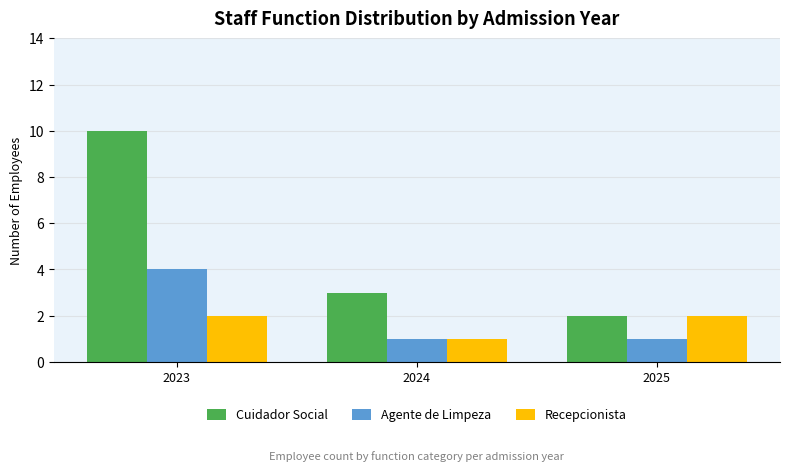

What are all the series names shown in the legend?

Cuidador Social, Agente de Limpeza, Recepcionista